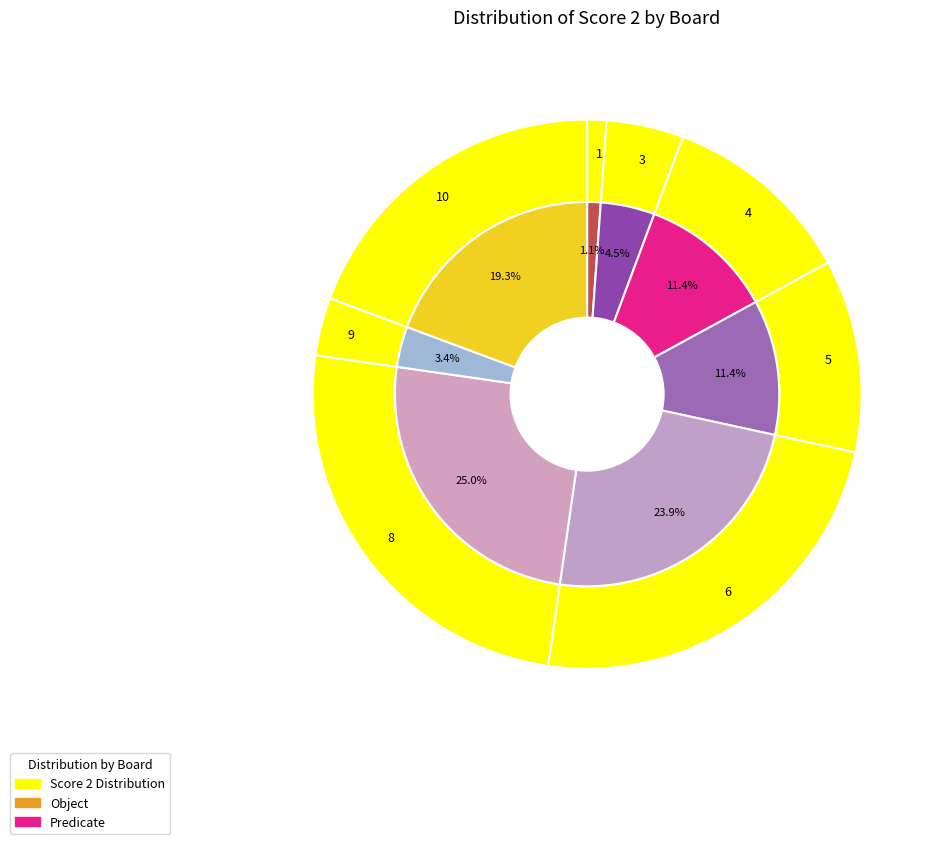

To the nearest percent, what is the difference between the 3 and 7 slice percentages?

5%